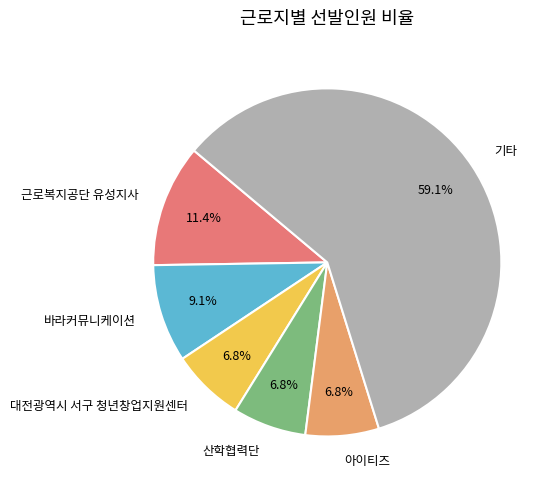

Does any single category account for the majority?

Yes